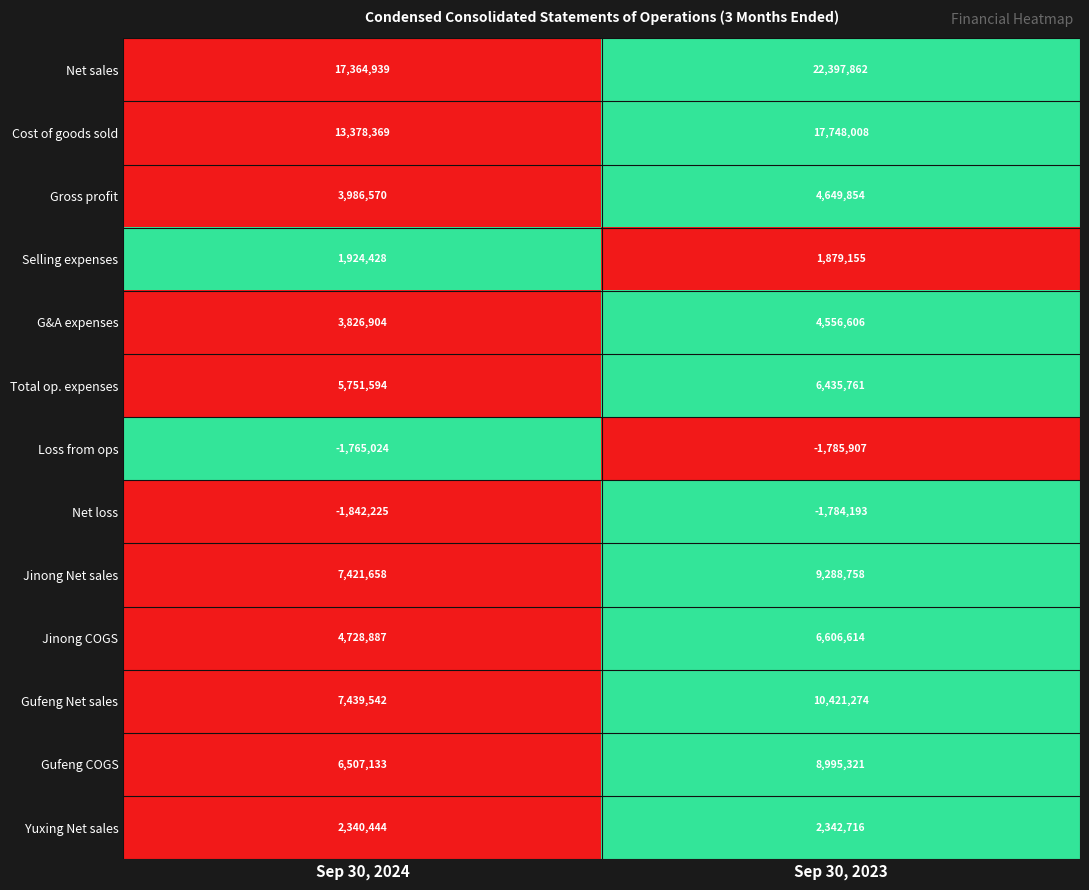

What value does the Cost of goods sold series have at Sep 30, 2023, to the nearest 50?

17748000